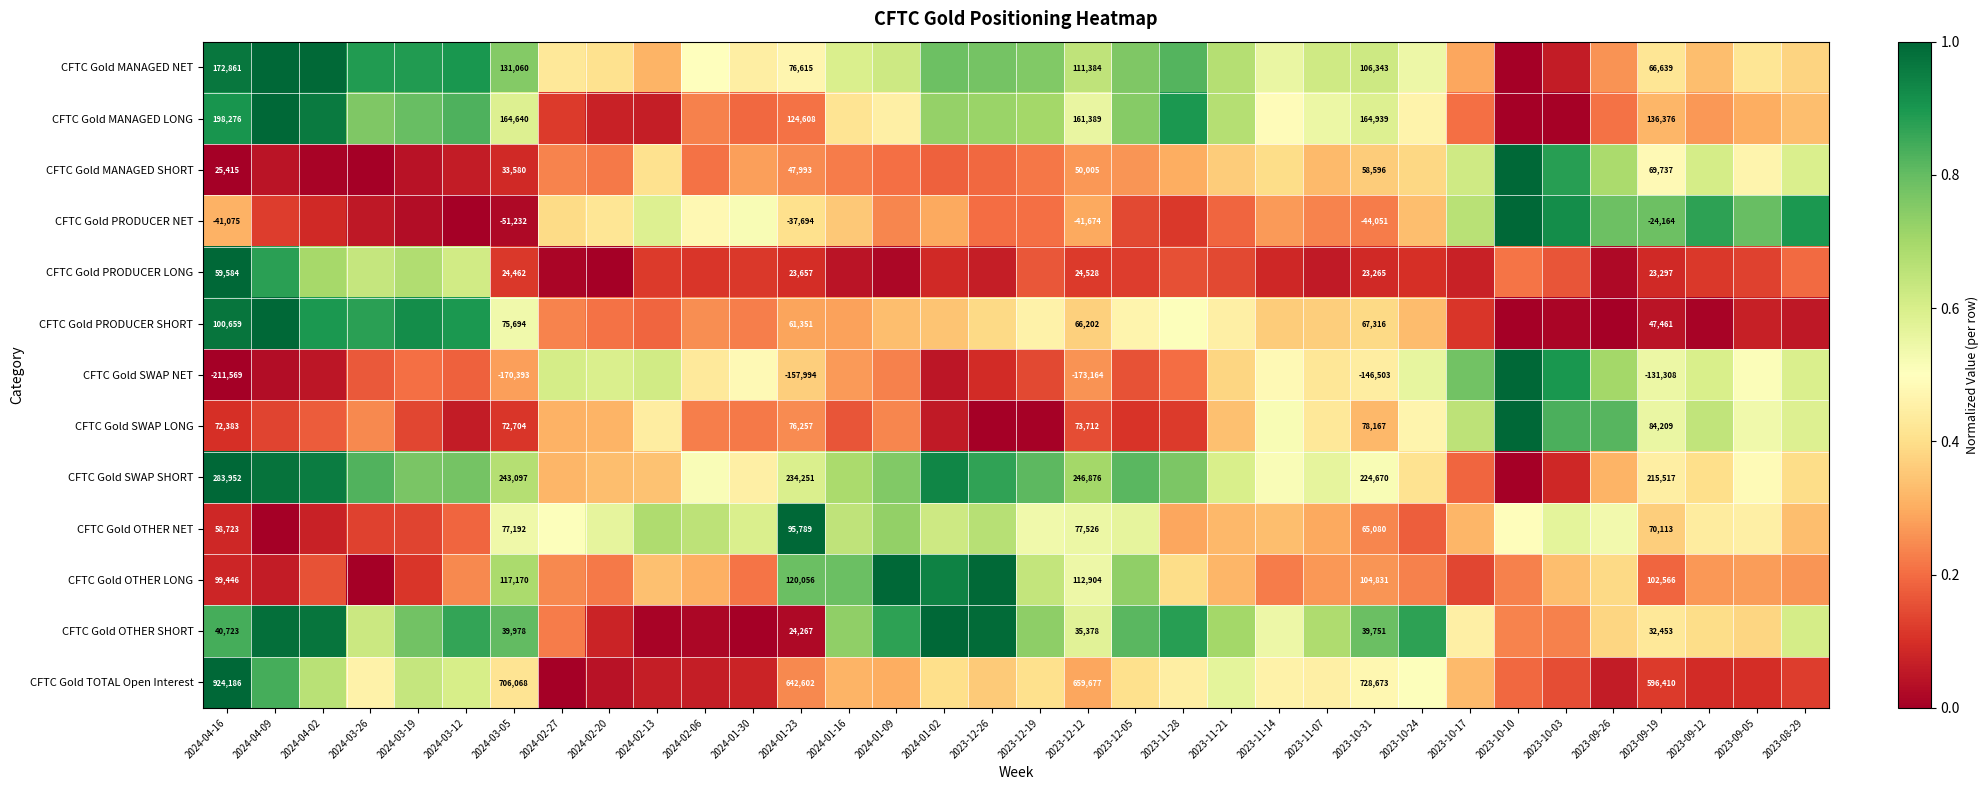

The CFTC Gold TOTAL Open Interest series shows 0.9 at 2023-11-21. True or false?

False